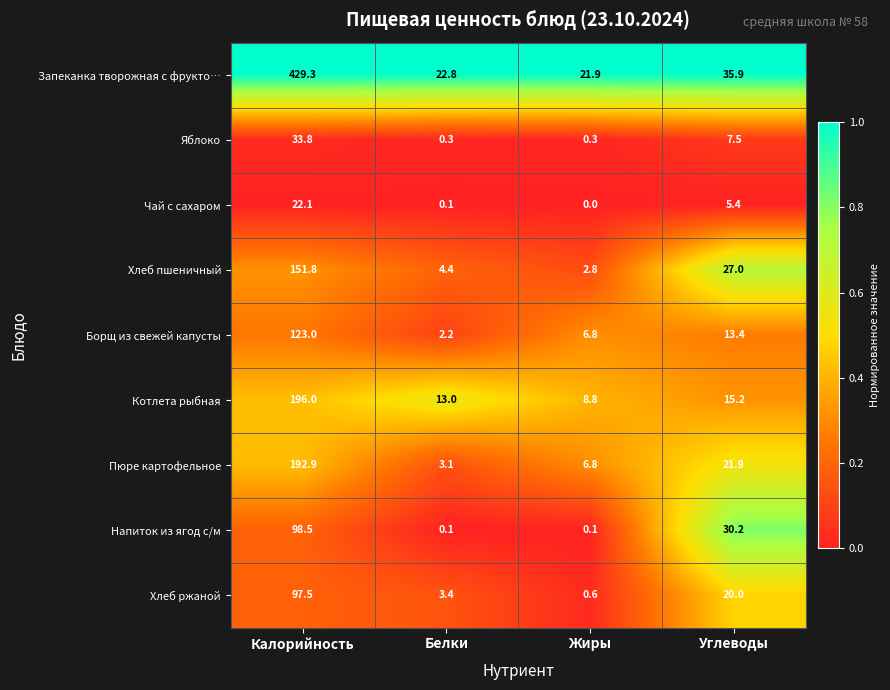

What is the difference between the maximum and minimum values in the Чай с сахаром series?

22.1